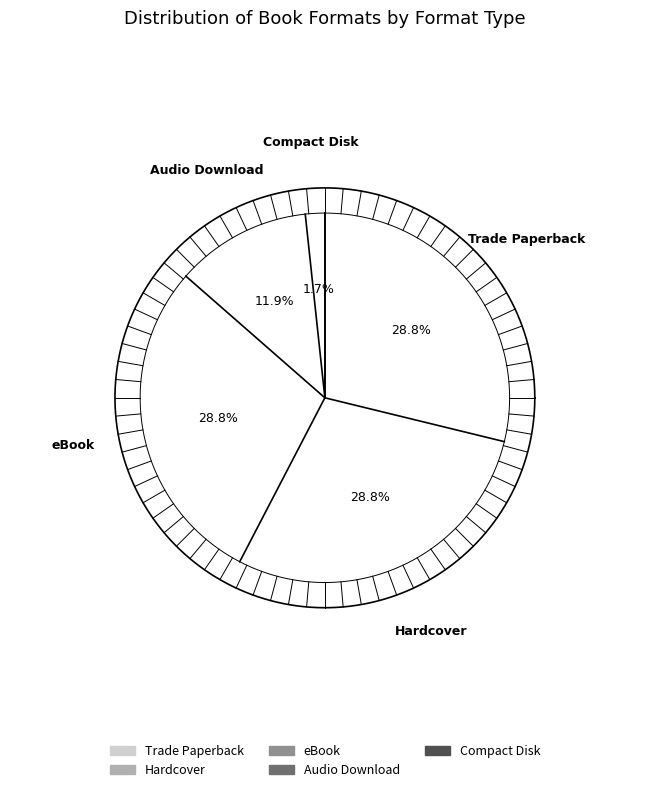

Which has a higher value, eBook or Trade Paperback?

eBook